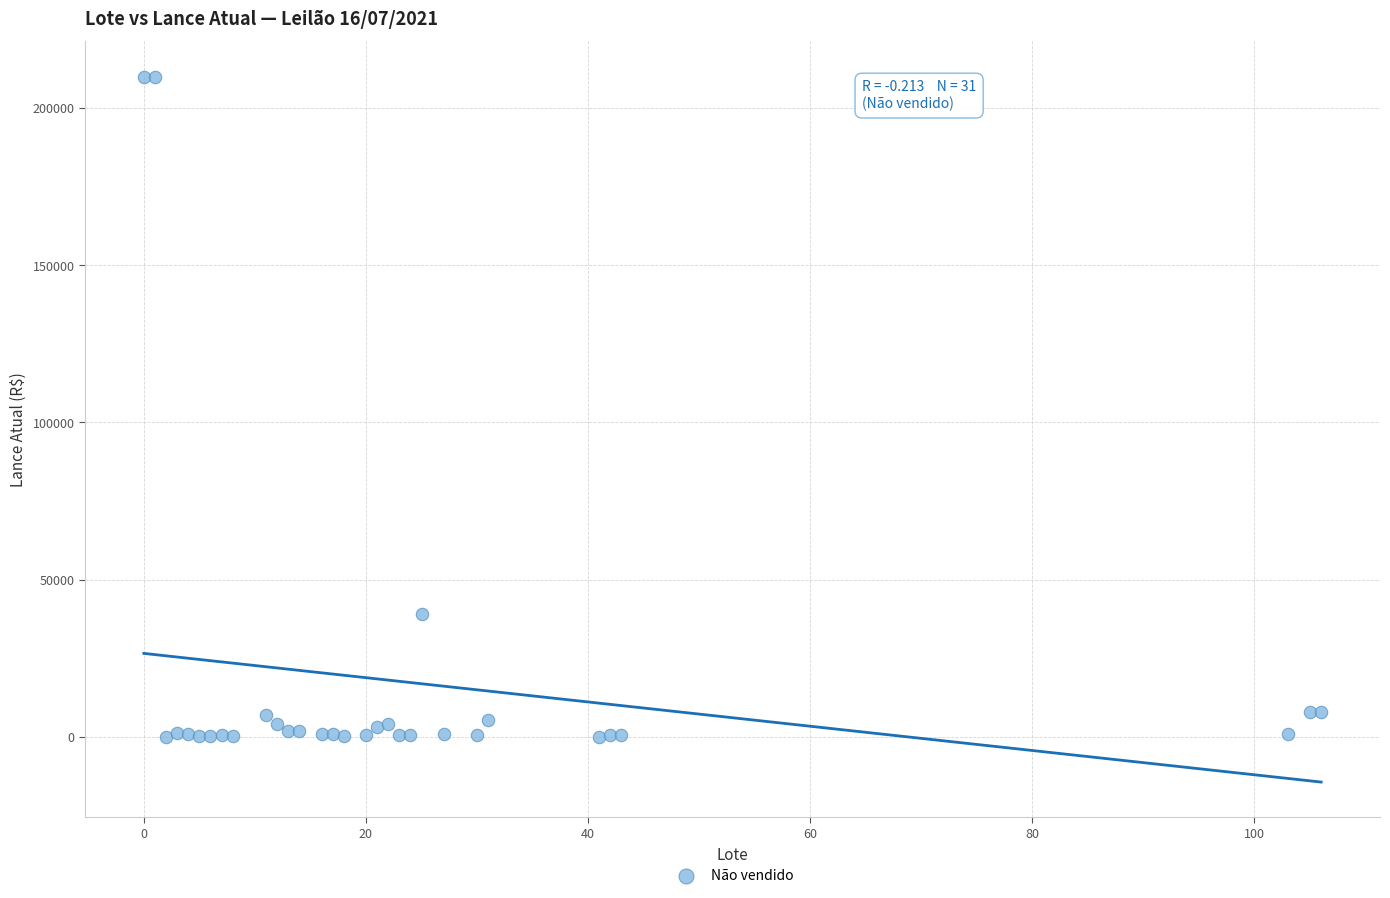

What Y value in the scatter plot is closest to 105050?

39000